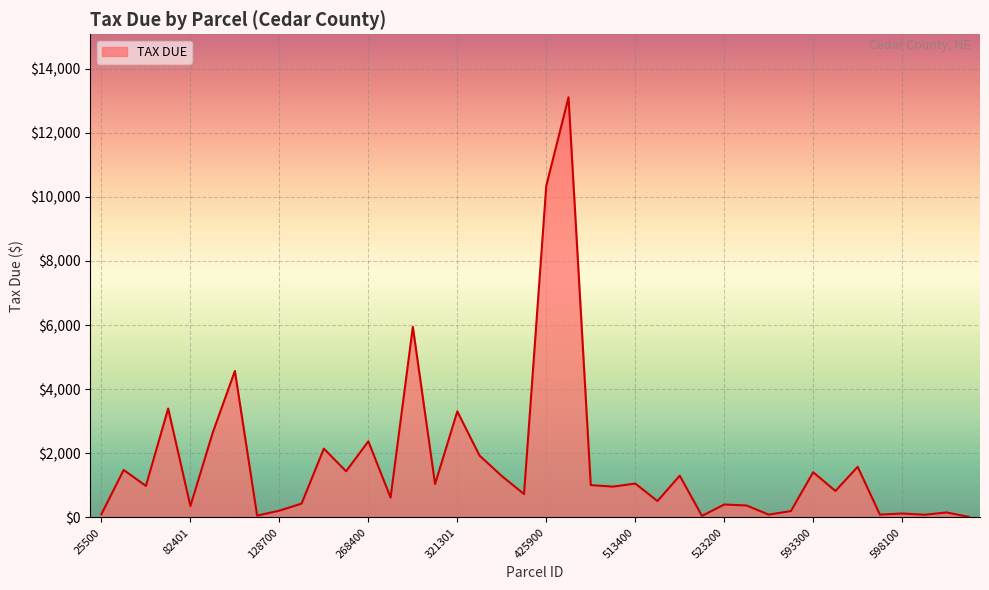

Is this an area chart (filled region under the line)?

Yes